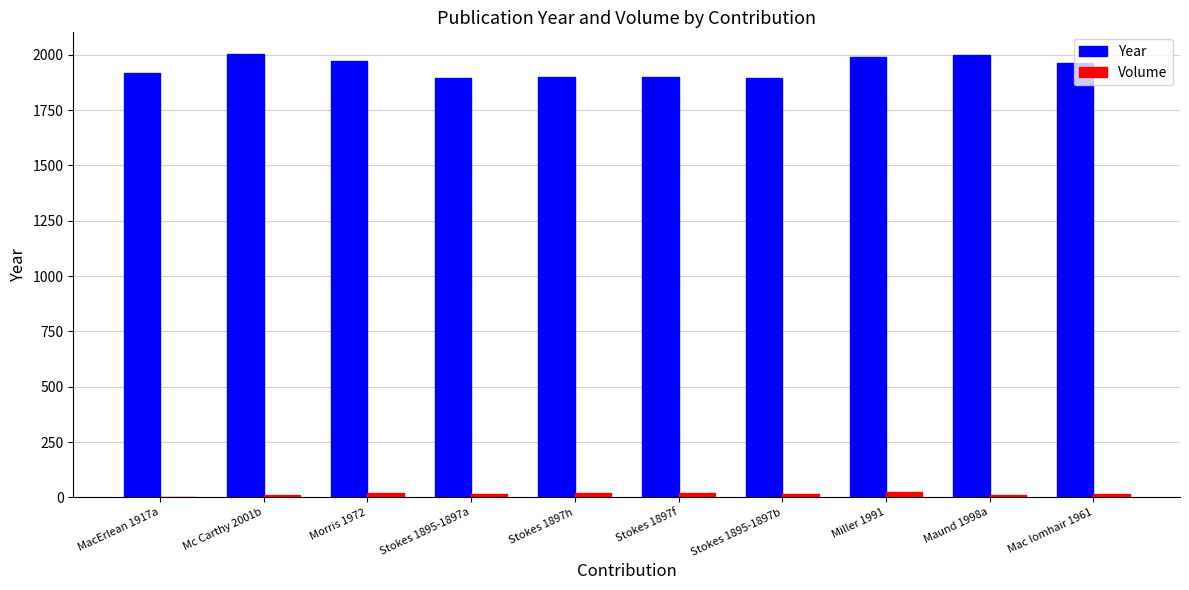

At which label does Volume first exceed 17?

Morris 1972